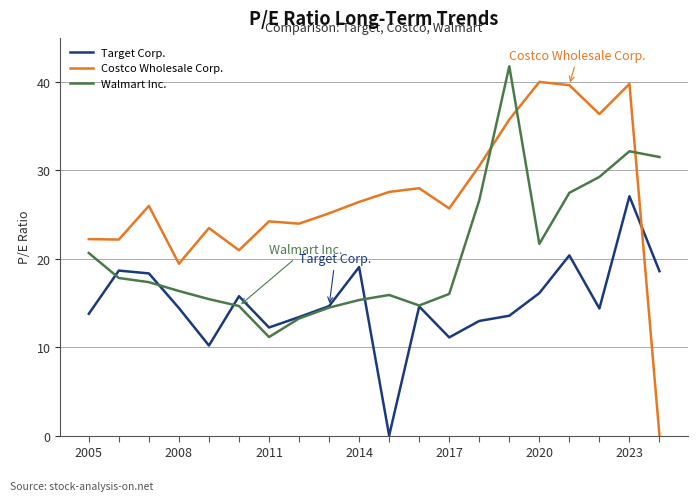

What is the greatest value displayed?

41.8